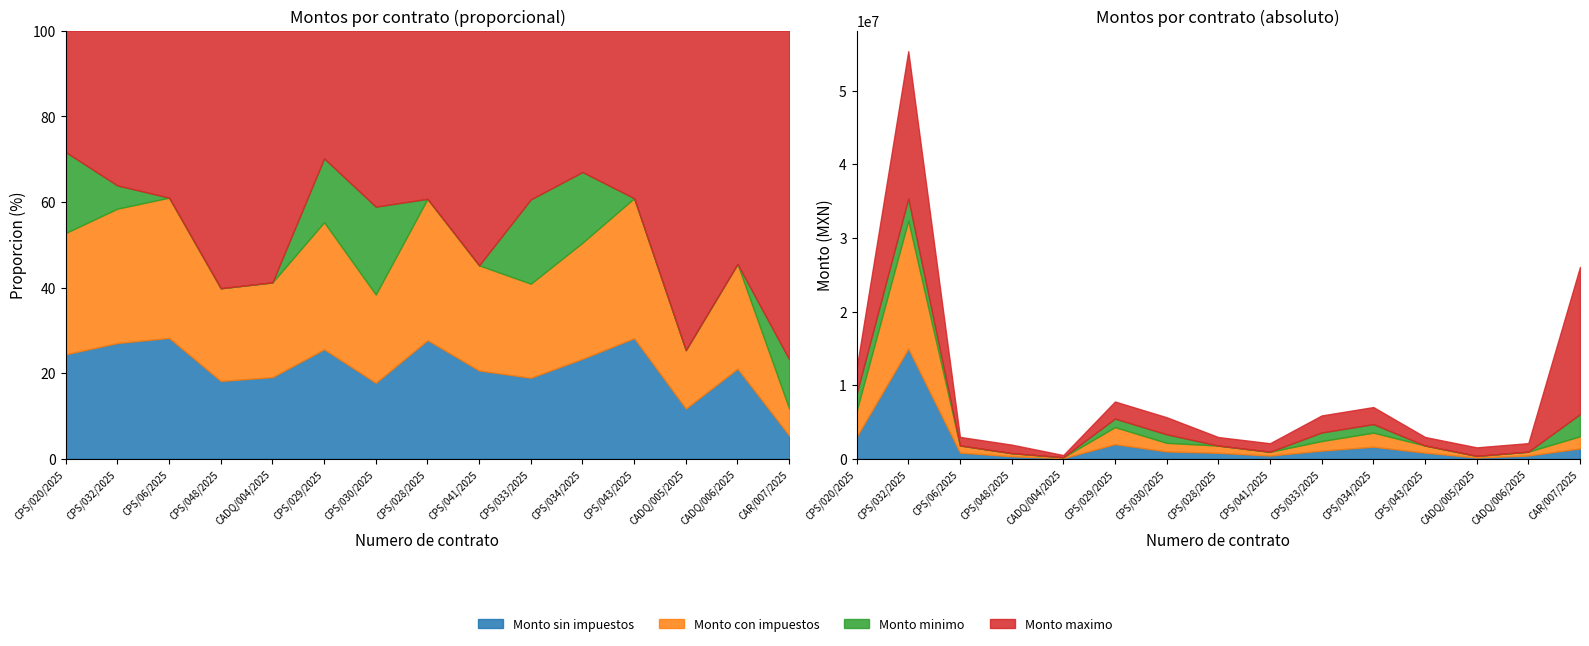

Reading left to right, what are all the values shown in this chart?

Monto sin impuestos: 3000000.0	14975000.0	840517.2	350784.0	97416.0	1991379.3	1002820.0	819000.0	436800.0	1115346.5	1642913.4	836206.9	182742.0	448795.0	1417188.0
Monto con impuestos: 3480000.0	17371000.0	975000.0	417600.0	113002.6	2310000.0	1163271.2	975000.0	520000.0	1293801.9	1905779.5	970000.0	211980.7	520602.2	1643938.1
Monto minimo: 2320000.0	3000000.0	0.0	0.0	0.0	1160000.0	1160000.0	0.0	0.0	1160000.0	1160000.0	0.0	0.0	0.0	3000000.0
Monto maximo: 3480000.0	20000000.0	1160000.0	1160000.0	300000.0	2320000.0	2320000.0	1160000.0	1160000.0	2320000.0	2320000.0	1160000.0	1160000.0	1160000.0	20000000.0